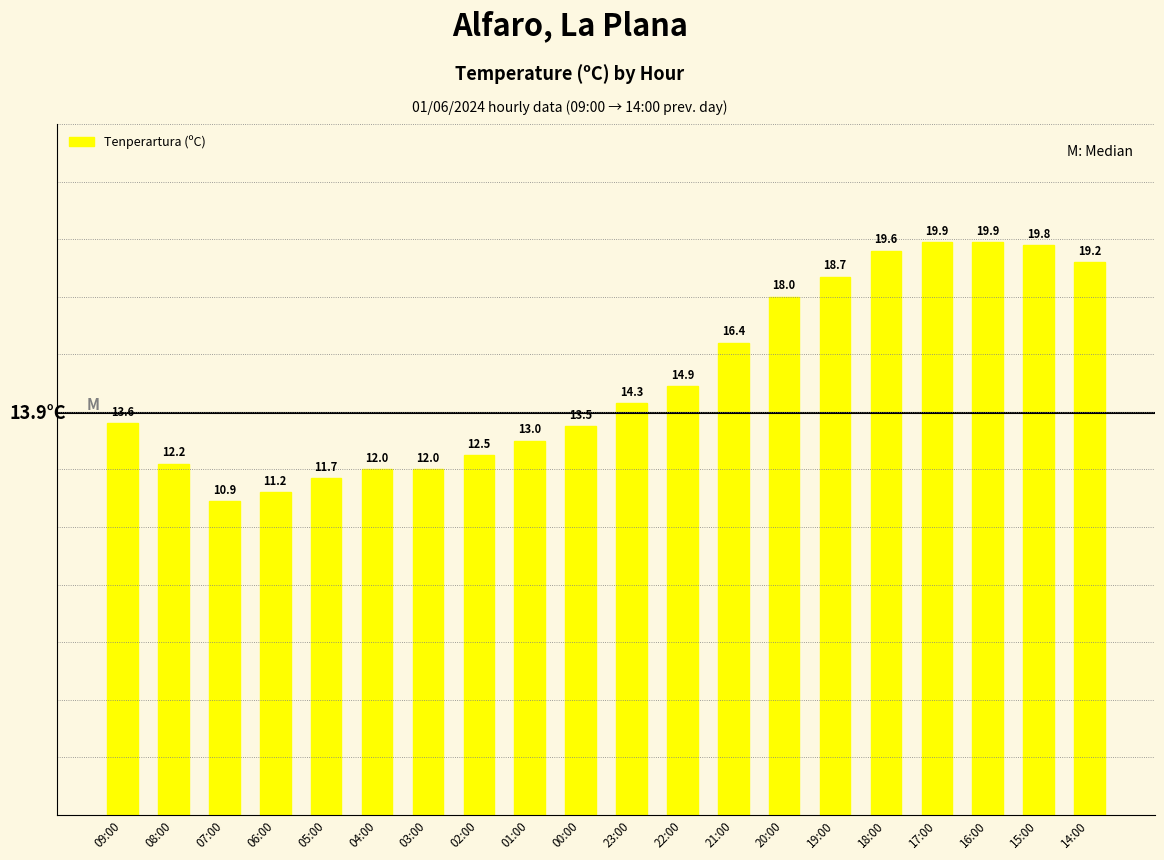

Reading right to left, what are all the values shown in this chart?

14:00=19.2	15:00=19.8	16:00=19.9	17:00=19.9	18:00=19.6	19:00=18.7	20:00=18.0	21:00=16.4	22:00=14.9	23:00=14.3	00:00=13.5	01:00=13.0	02:00=12.5	03:00=12.0	04:00=12.0	05:00=11.7	06:00=11.2	07:00=10.9	08:00=12.2	09:00=13.6